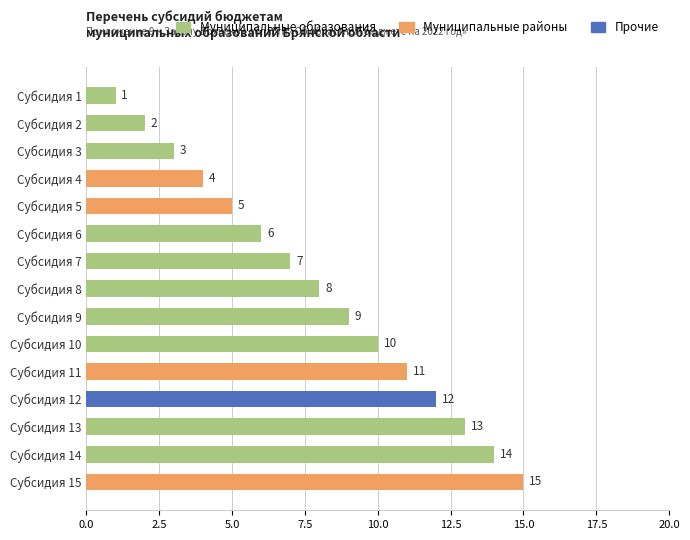

Rank the categories by value from lowest to highest.

Субсидия 1, Субсидия 2, Субсидия 3, Субсидия 4, Субсидия 5, Субсидия 6, Субсидия 7, Субсидия 8, Субсидия 9, Субсидия 10, Субсидия 11, Субсидия 12, Субсидия 13, Субсидия 14, Субсидия 15